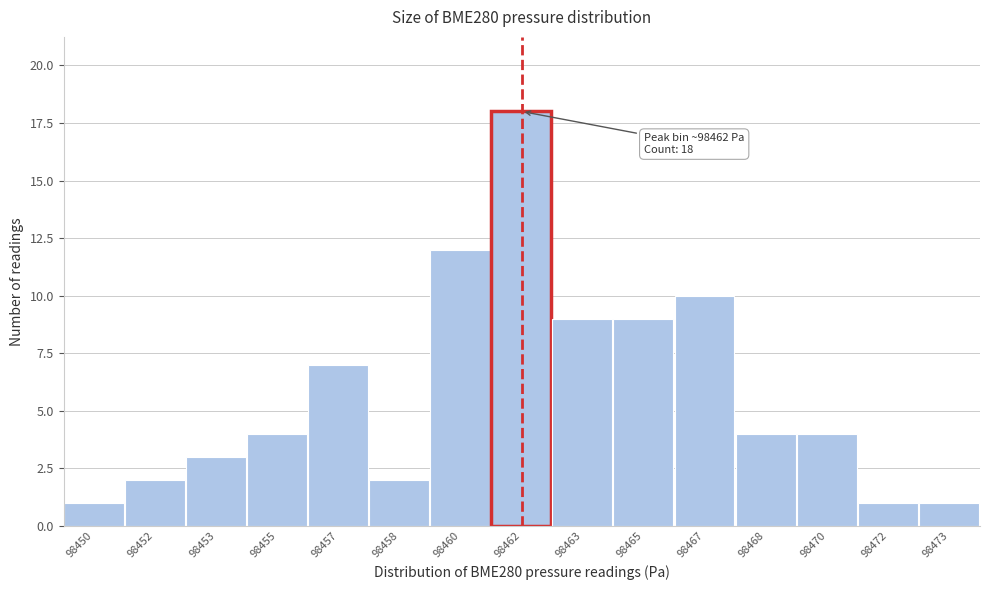

Reading left to right, transcribe all the data shown in this chart.

1	2	3	4	7	2	12	18	9	9	10	4	4	1	1